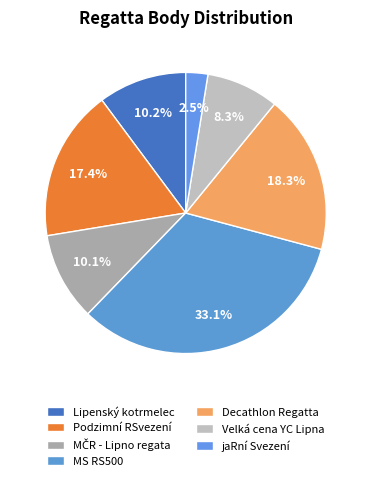

What percentage do Lipenský kotrmelec and Velká cena YC Lipna together represent?

18.5%